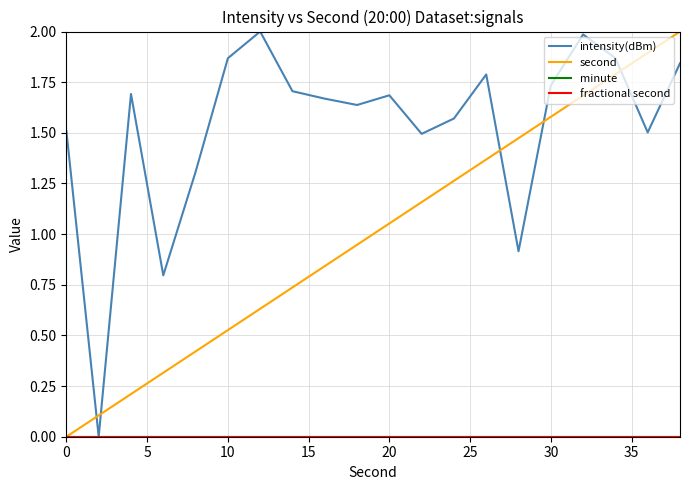

Does the chart display data point markers on the line(s)?

No